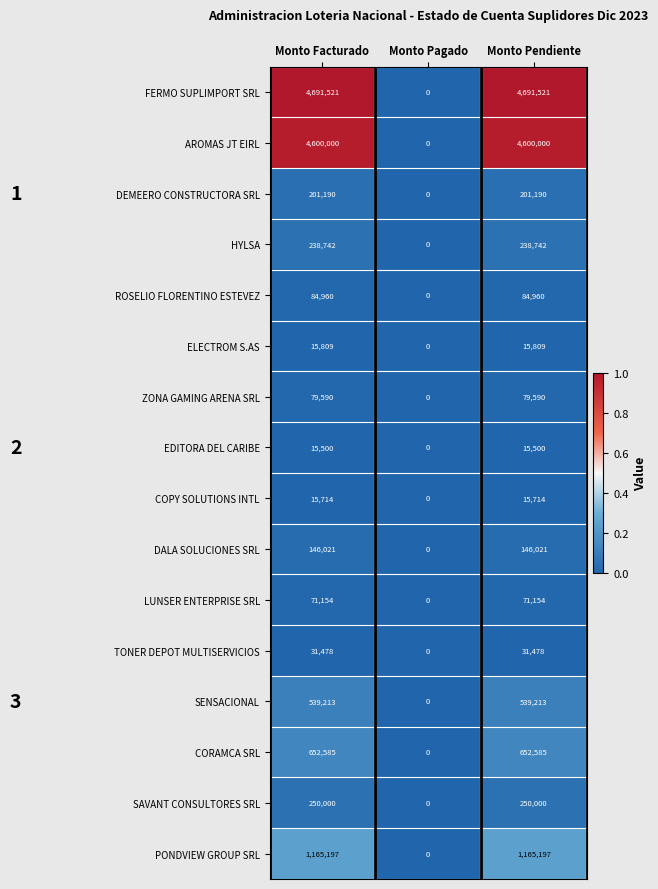

What is the approximate value of ROSELIO FLORENTINO ESTEVEZ at Monto Pendiente?

84960